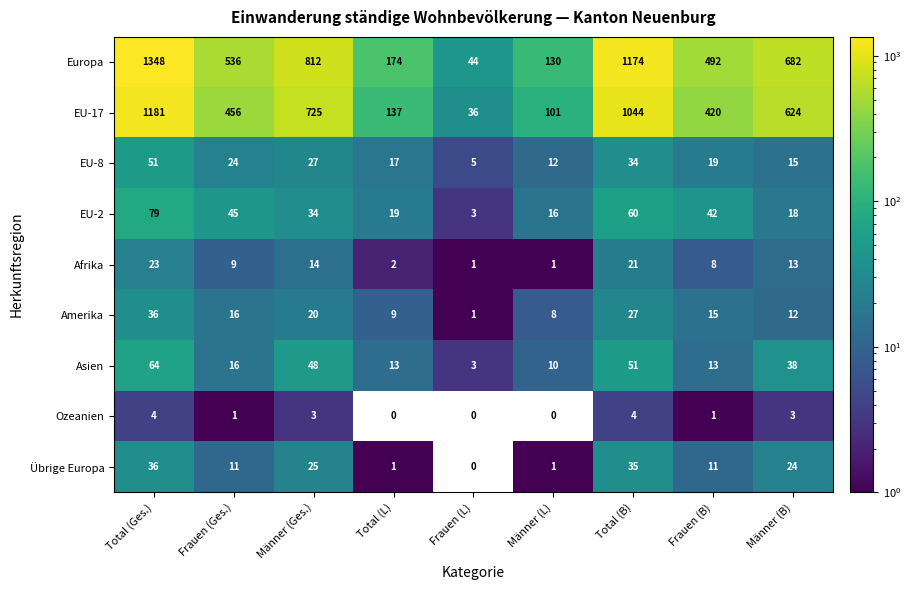

At Männer (B), list the series in order from smallest to largest.

Ozeanien, Amerika, Afrika, EU-8, EU-2, Übrige Europa, Asien, EU-17, Europa